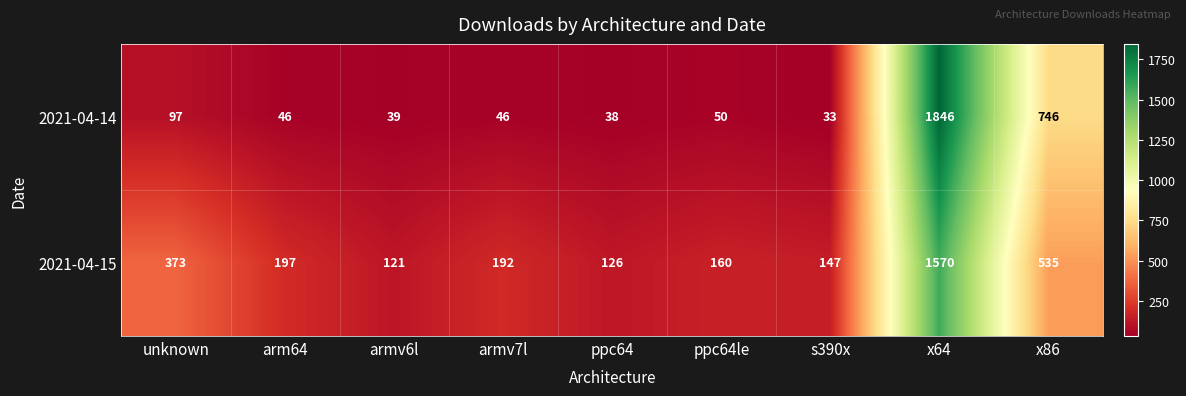

The value of 2021-04-15 at x86 is 535. True or false?

True